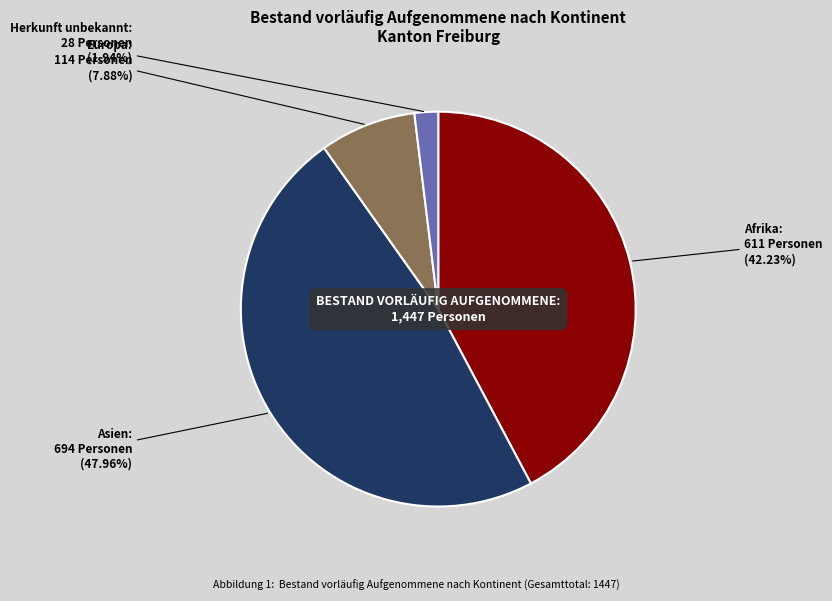

Does any single category account for the majority?

No